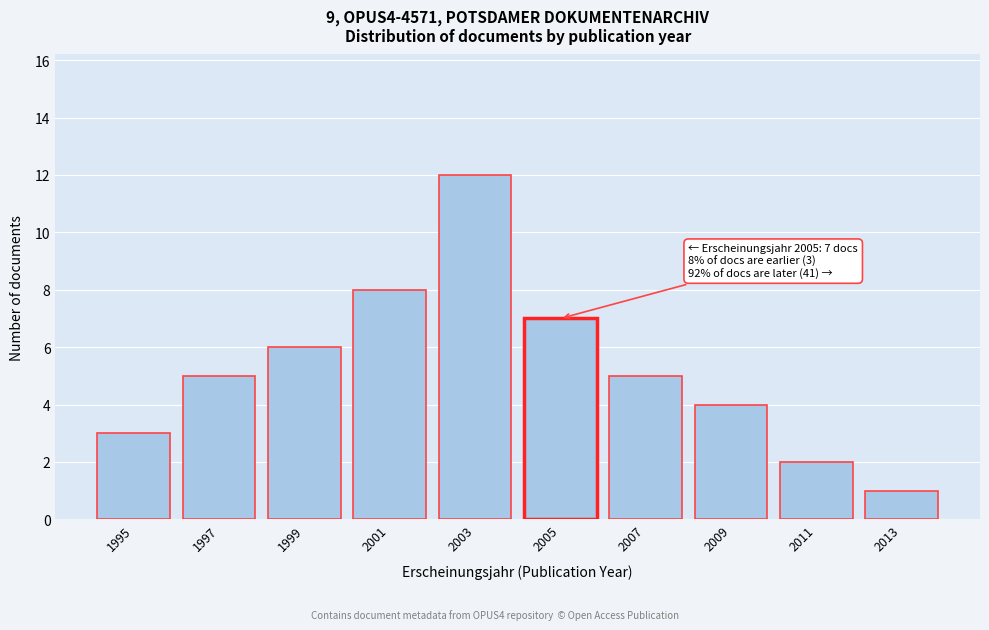

Reading left to right, what are all the values shown in this chart?

1995=3	1997=5	1999=6	2001=8	2003=12	2005=7	2007=5	2009=4	2011=2	2013=1